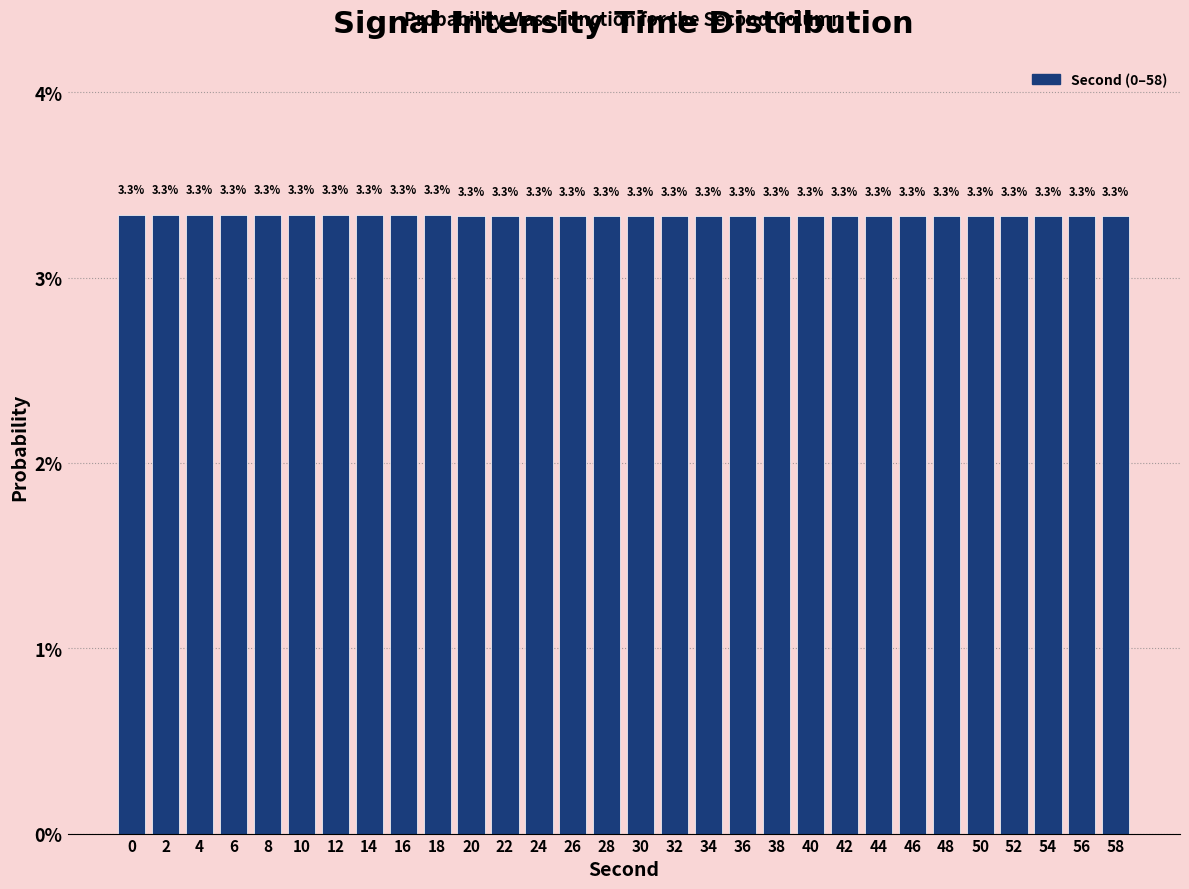

Reading left to right, extract all data points from this chart.

0=3.3	2=3.3	4=3.3	6=3.3	8=3.3	10=3.3	12=3.3	14=3.3	16=3.3	18=3.3	20=3.3	22=3.3	24=3.3	26=3.3	28=3.3	30=3.3	32=3.3	34=3.3	36=3.3	38=3.3	40=3.3	42=3.3	44=3.3	46=3.3	48=3.3	50=3.3	52=3.3	54=3.3	56=3.3	58=3.3